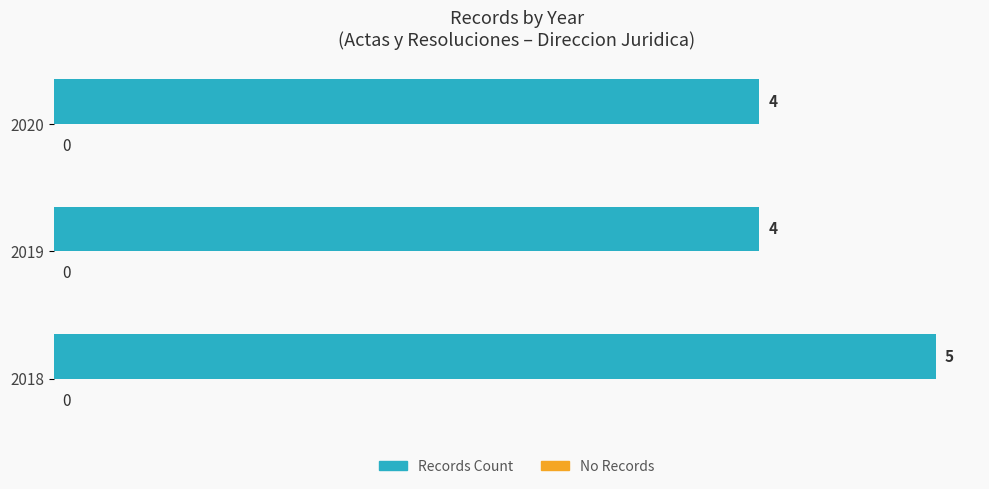

True or false: the data shows 2 at 2018.

False